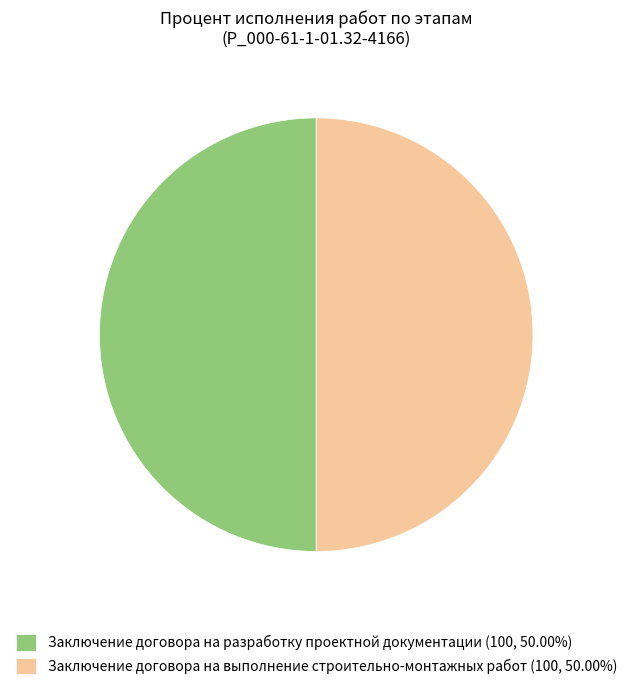

Combined, do Заключение договора на выполнение строительно-монтажных работ (100, 50.00%) and Заключение договора на разработку проектной документации (100, 50.00%) account for over 50%?

Yes